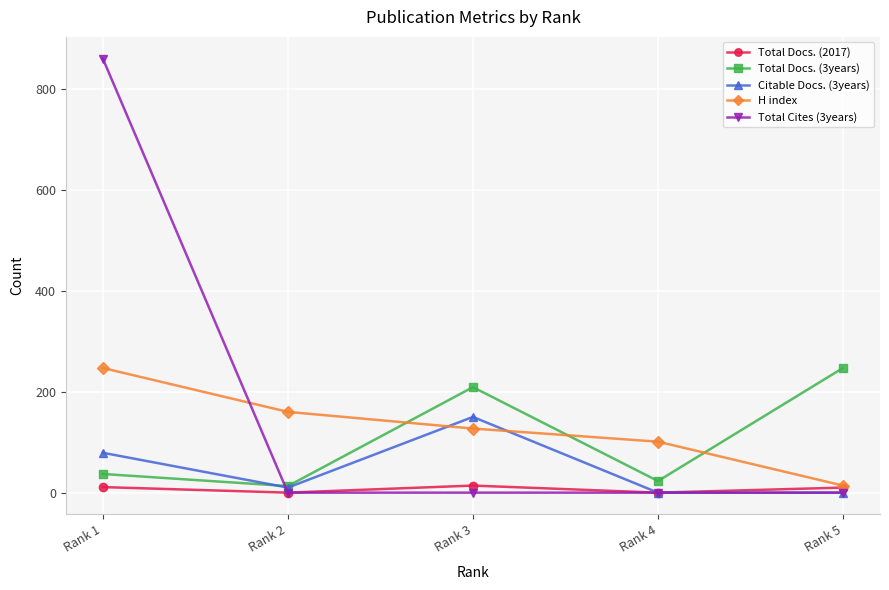

What is the difference between the maximum and second lowest values in the Total Docs. (3years) series?

224